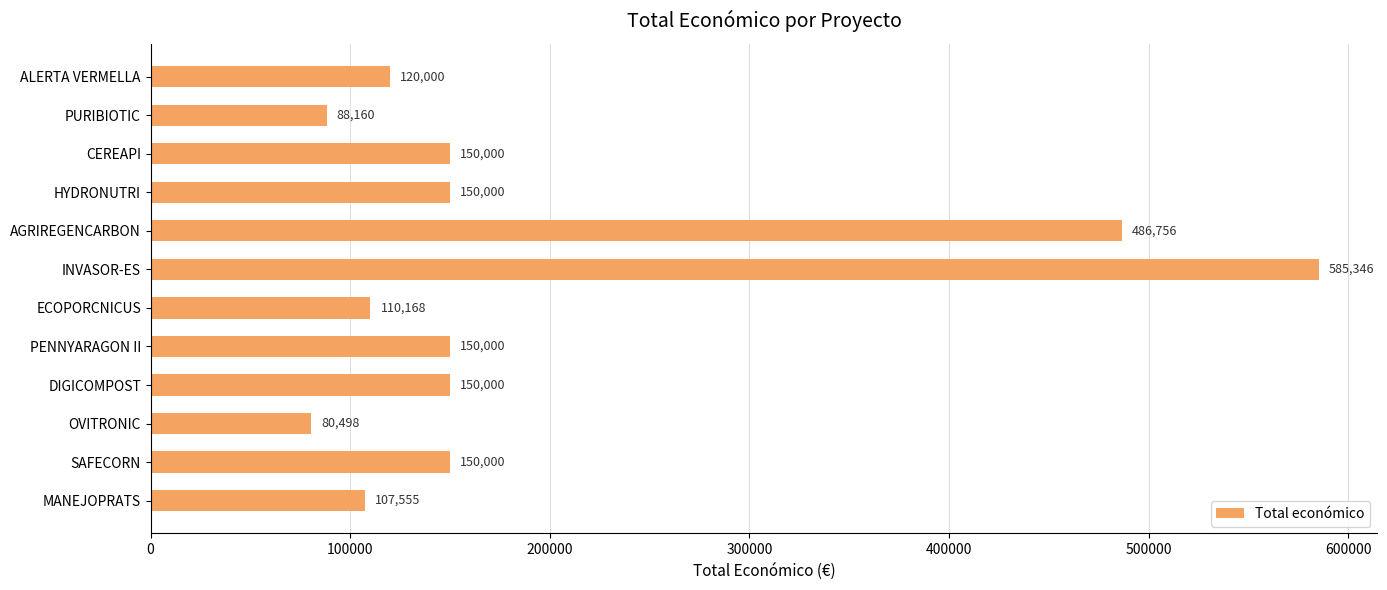

At which label is the value closest to 332922?

AGRIREGENCARBON